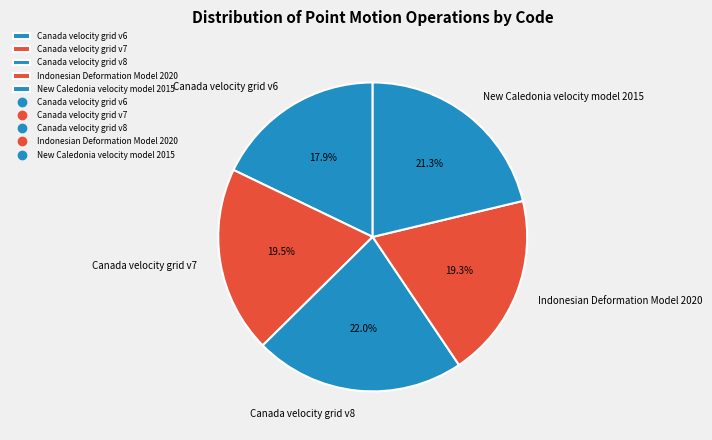

What portion of the pie excludes New Caledonia velocity model 2015?

78.7%